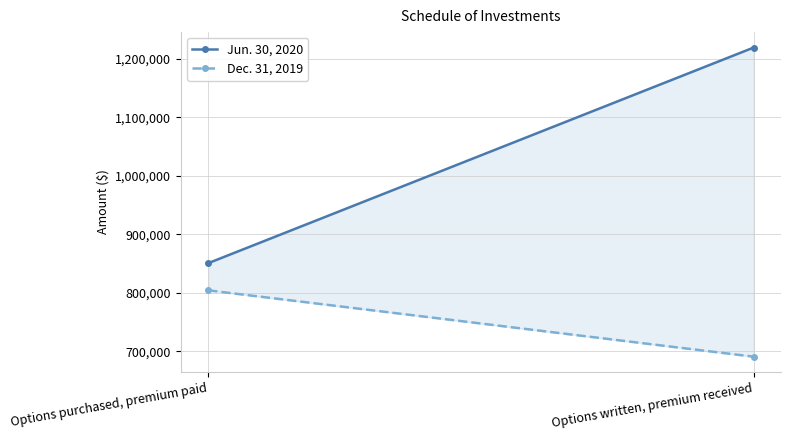

Reading left to right, list all the values displayed in this chart.

Jun. 30, 2020: 850640	1219534
Dec. 31, 2019: 804127	690626